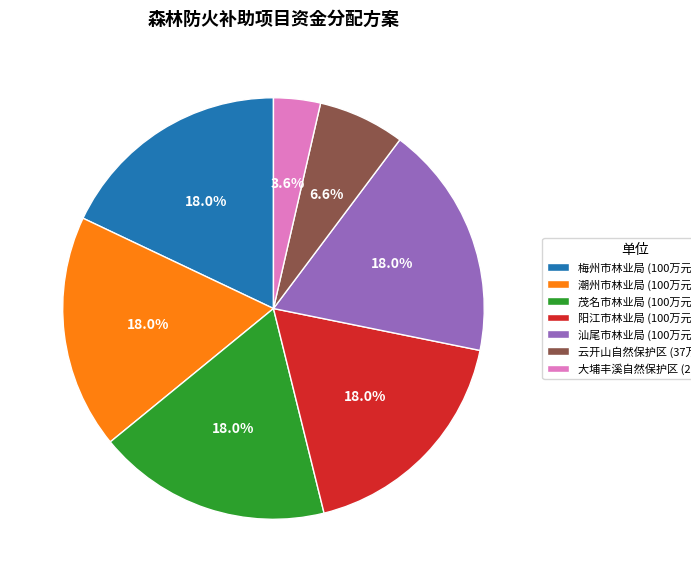

How many slices are in this pie chart?

7